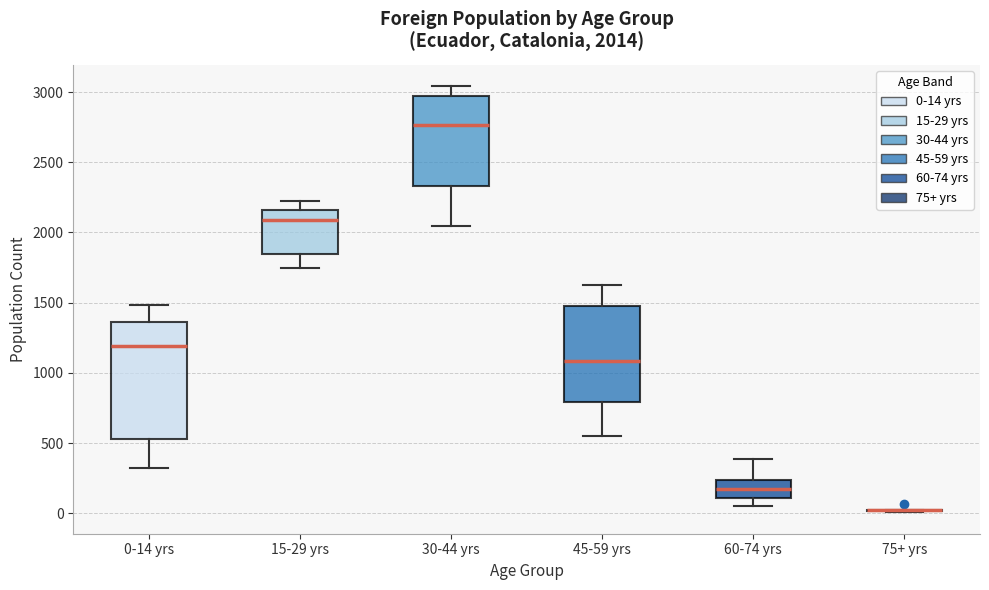

Comparing the boxes themselves (not the whiskers), which one is the tallest?

0-14 yrs